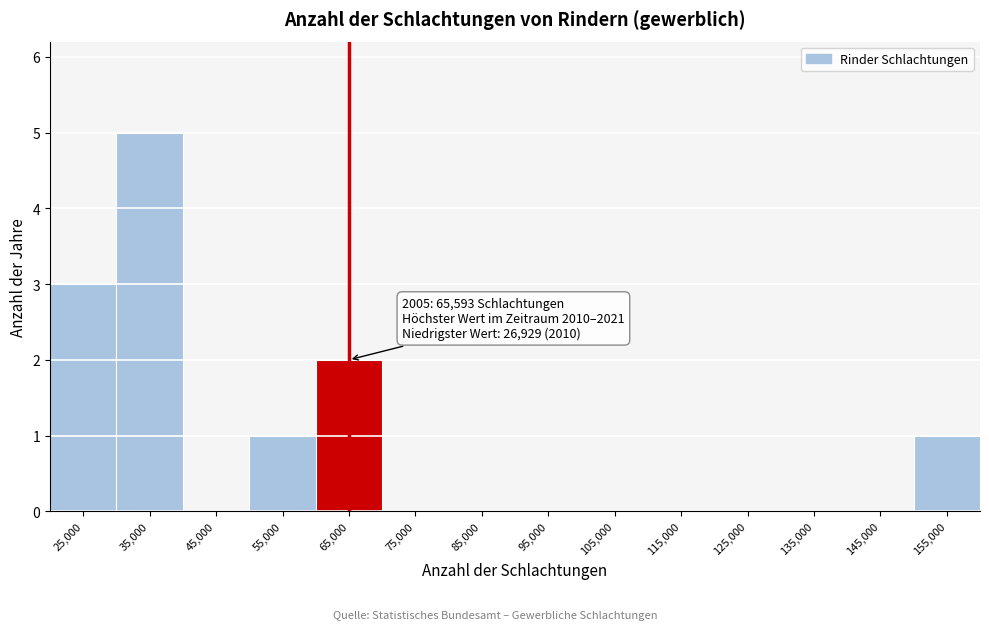

Over which range of the x-axis is the bar tallest?

30000 to 40000